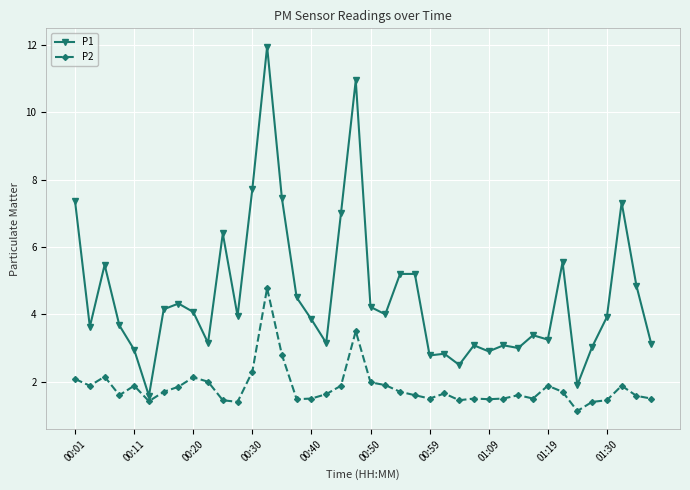

What is the sum of all P2 values?

73.3